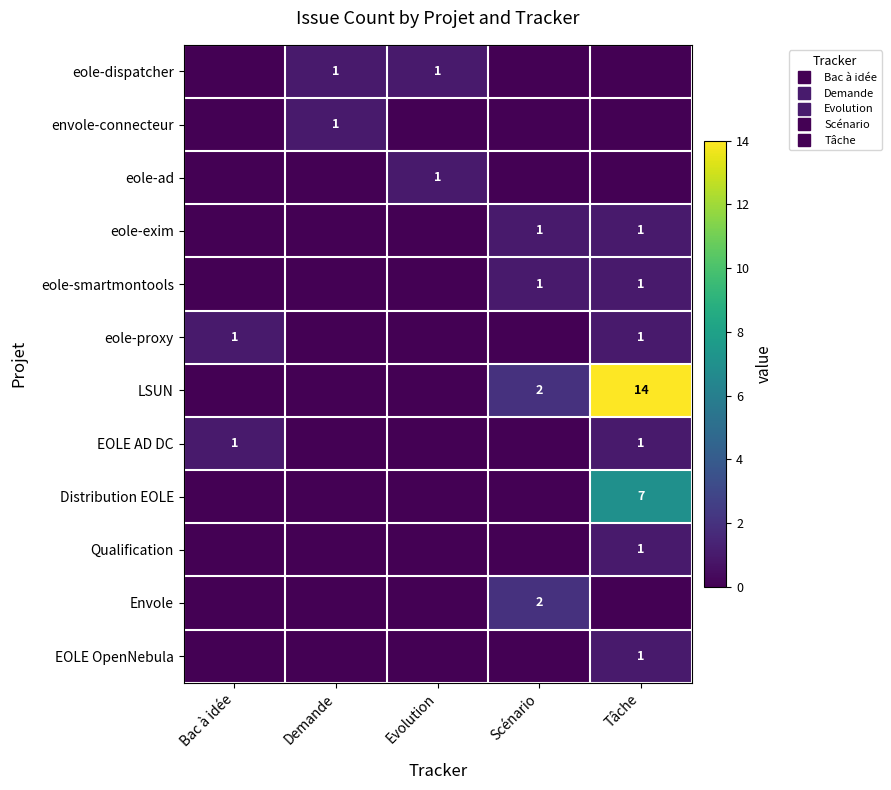

How many positive values does the eole-exim series have?

2